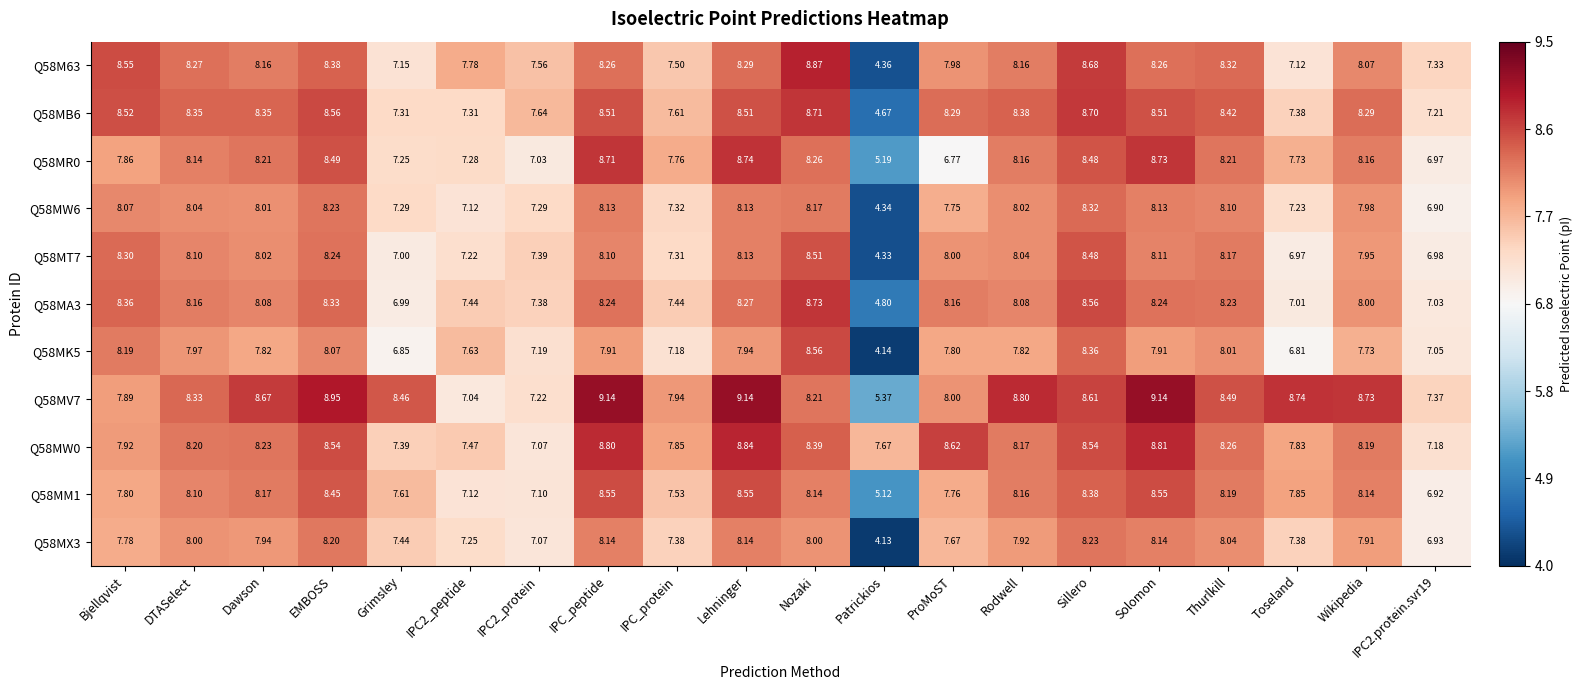

Which series has the largest total across all categories?

Q58MV7